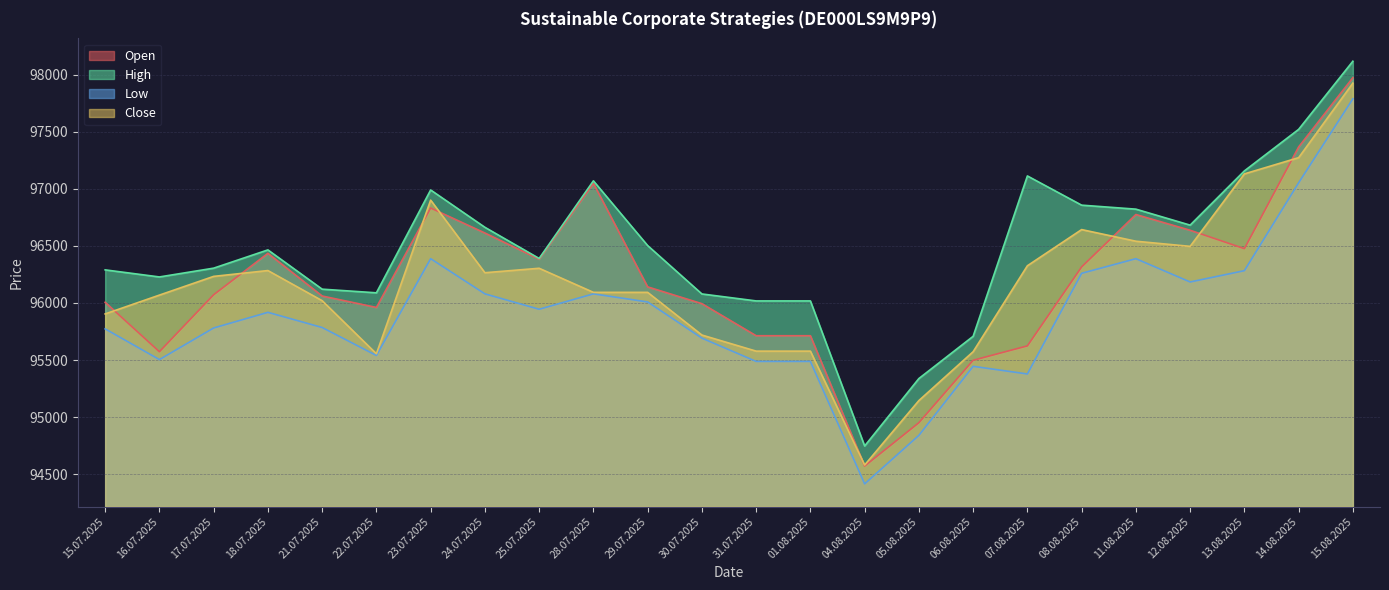

What is the value of the High point at the 7th from the left?

96990